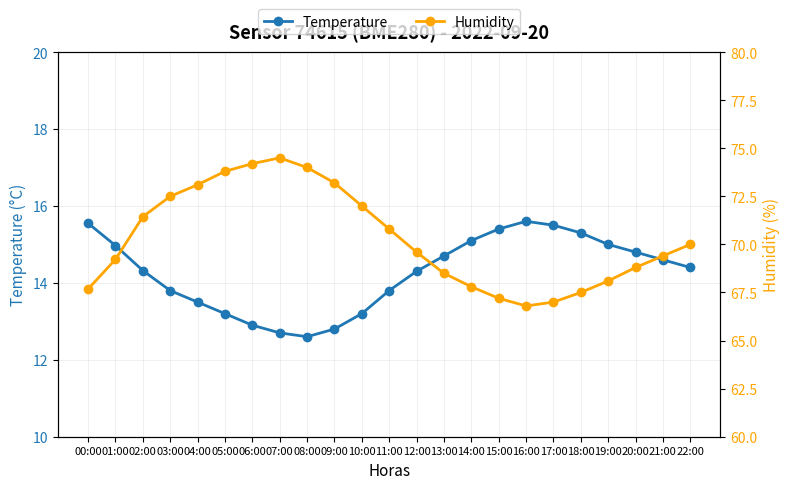

At which category does the chart reach its minimum across all series?

08:00